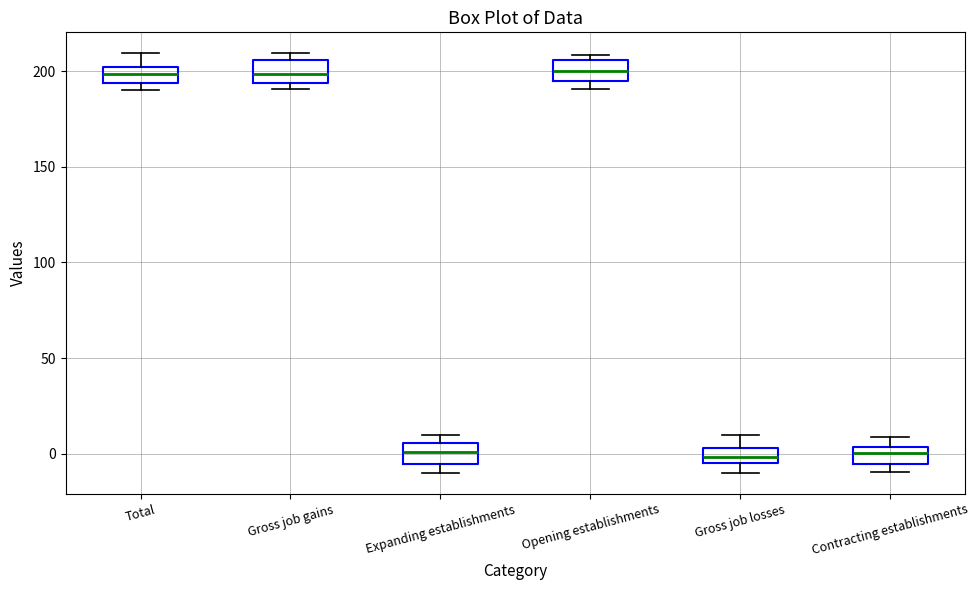

Reading left to right, transcribe this box plot: for each box, give where its median line is, the range the box spans, and where its two whiskers end, as read against the y-axis. The values are not printed on the chart, so give them approximately, as read against the axis.

Total: median 200 (inside the box), box 195 to 200, whiskers 190 to 210
Gross job gains: median 200, box 195 to 205, whiskers 190 to 210
Expanding establishments: median 0, box -5 to 5, whiskers -10 to 10
Opening establishments: median 200, box 195 to 205, whiskers 190 to 210
Gross job losses: median 0, box -5 to 5, whiskers -10 to 10
Contracting establishments: median 0, box -5 to 5, whiskers -10 to 10